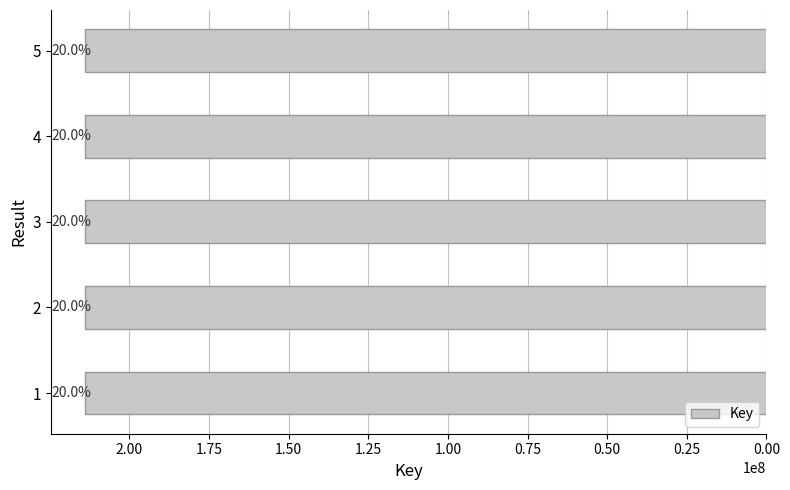

What is the sum of all values?

1069807895